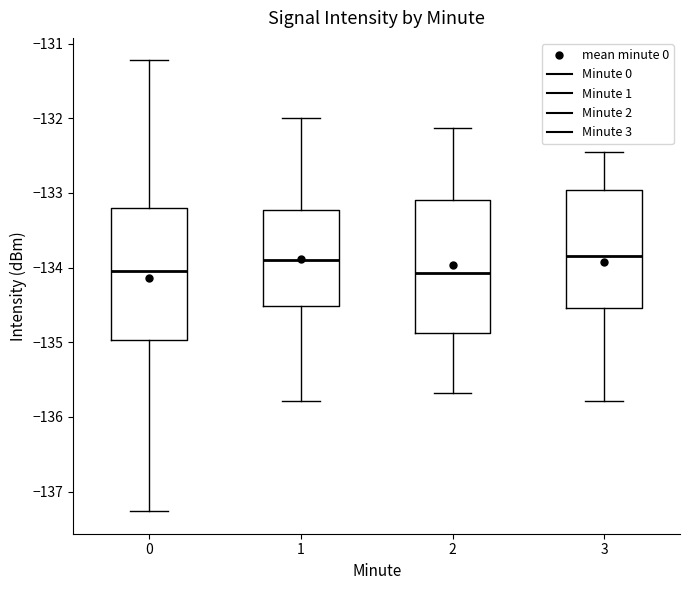

Reading left to right, transcribe this box plot: for each box, give where its median line is, the range the box spans, and where its two whiskers end, as read against the y-axis. The values are not printed on the chart, so give them approximately, as read against the axis.

0: median -134.0, box -135.0 to -133.2, whiskers -137.3 to -131.2
1: median -133.9, box -134.5 to -133.2, whiskers -135.8 to -132.0
2: median -134.1, box -134.9 to -133.1, whiskers -135.7 to -132.1
3: median -133.8, box -134.5 to -133.0, whiskers -135.8 to -132.5